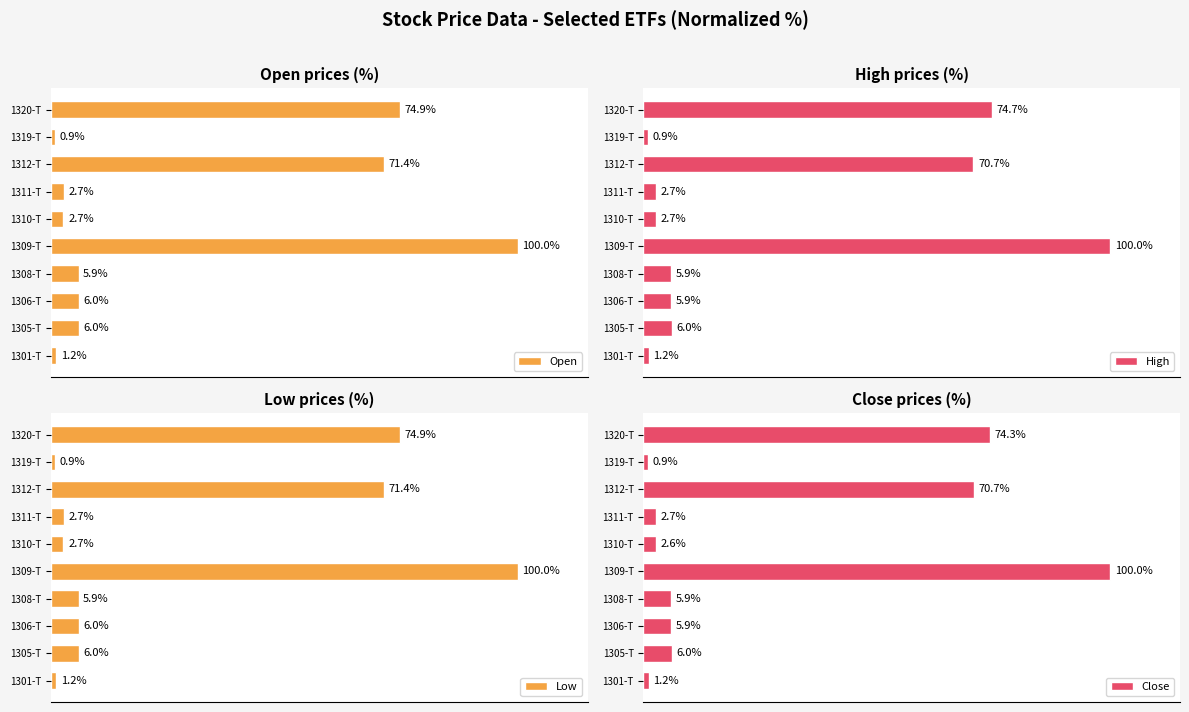

At which label does Close reach its minimum?

1319-T